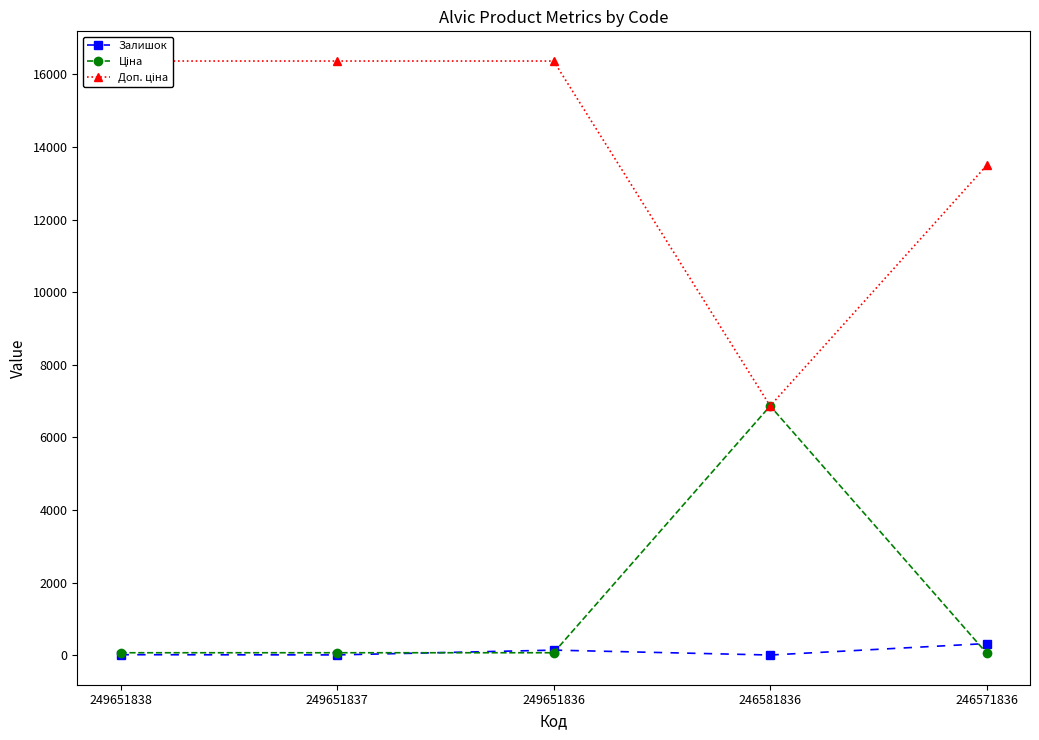

At which category does Залишок reach its first local valley?

249651837